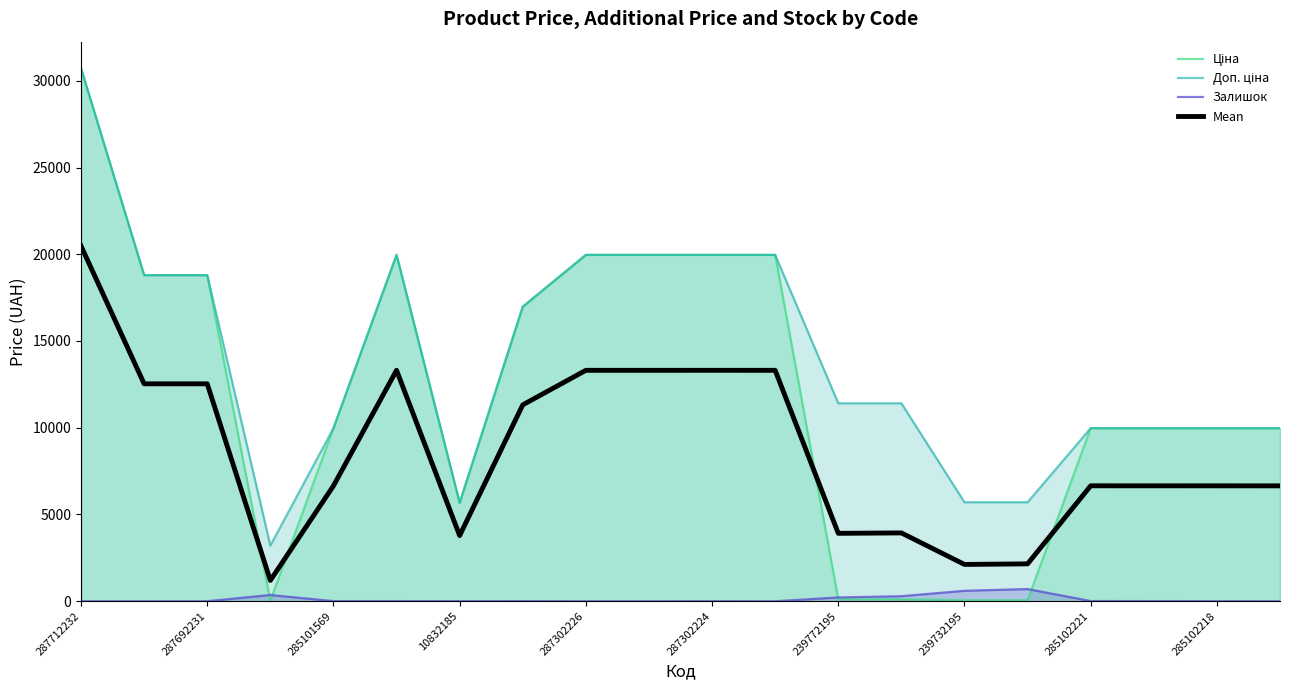

List the series in order of their peak value, lowest first.

Залишок, Mean, Ціна, Доп. ціна